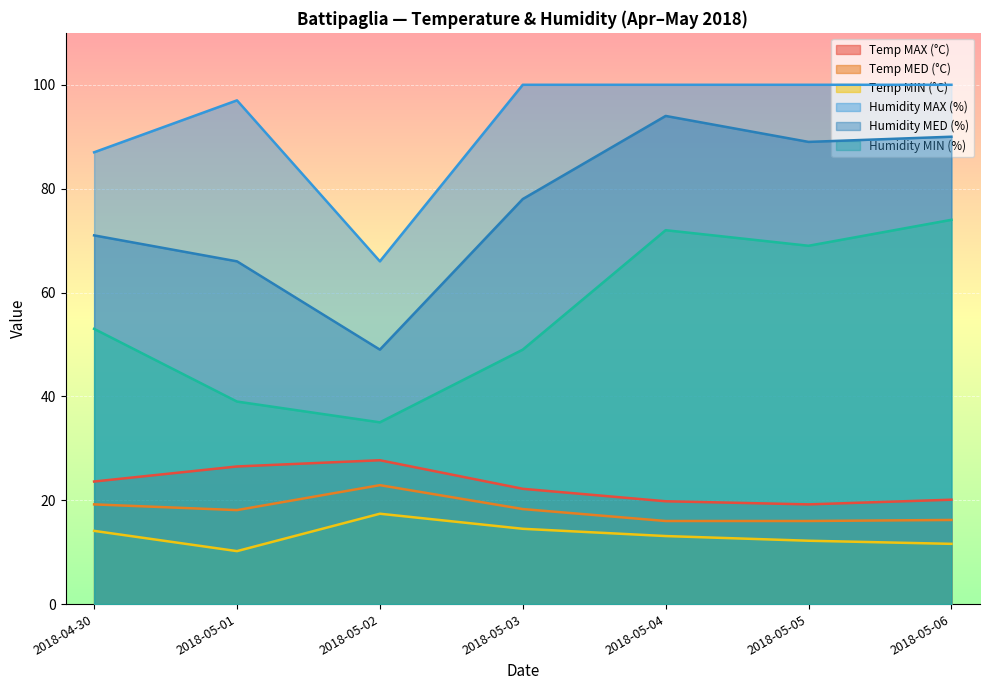

Which series changed the most between 2018-05-04 and 2018-05-05?

Humidity MED (%)